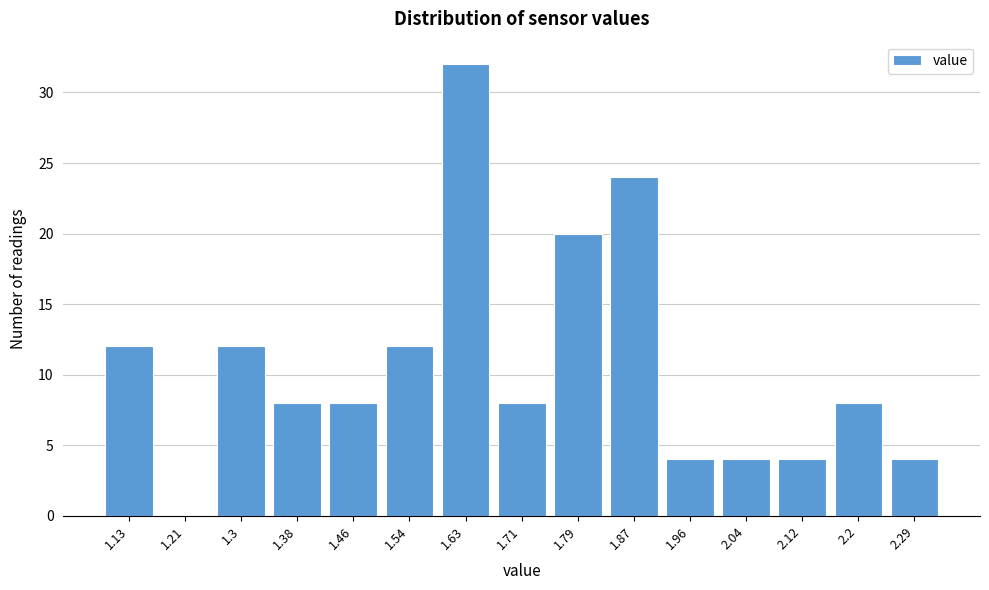

Reading left to right, extract all data points from this chart.

1.13=12	1.21=0	1.3=12	1.38=8	1.46=8	1.54=12	1.63=32	1.71=8	1.79=20	1.87=24	1.96=4	2.04=4	2.12=4	2.2=8	2.29=4